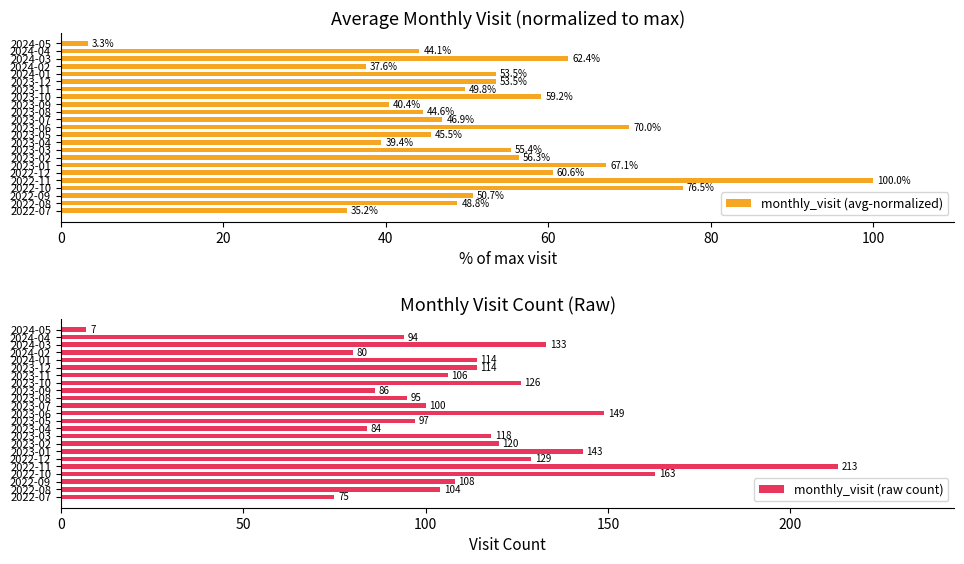

What is the difference between the maximum and minimum values in the monthly_visit (avg-normalized) series?

96.7